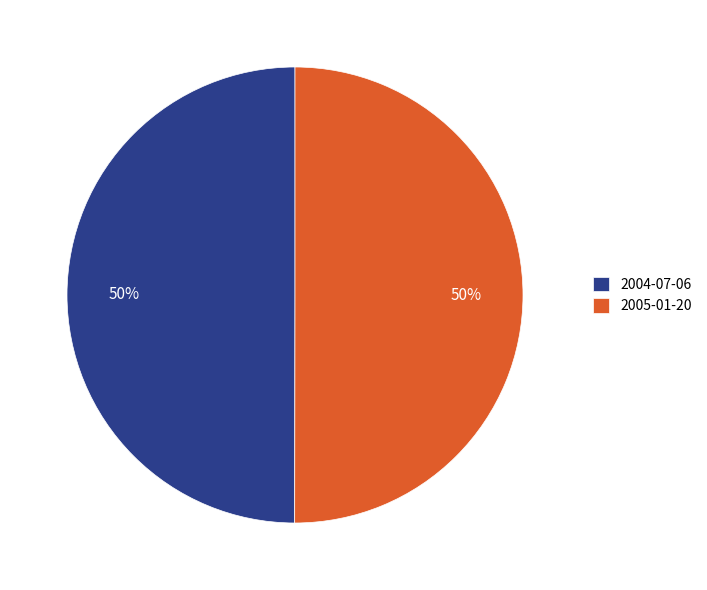

To the nearest percent, what portion does 2004-07-06 represent?

50%